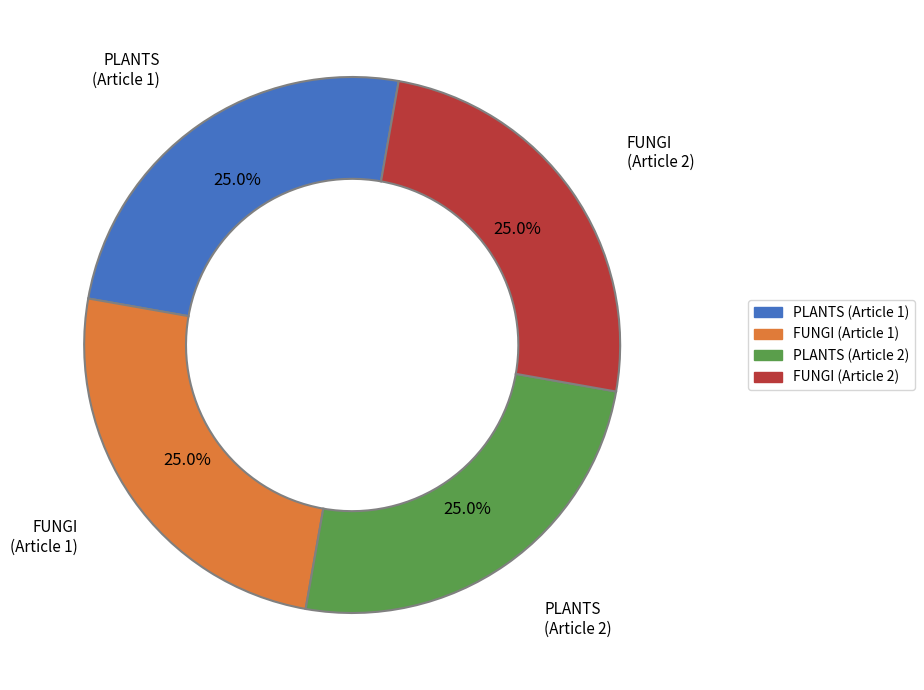

To the nearest percent, what is the average slice percentage?

25%